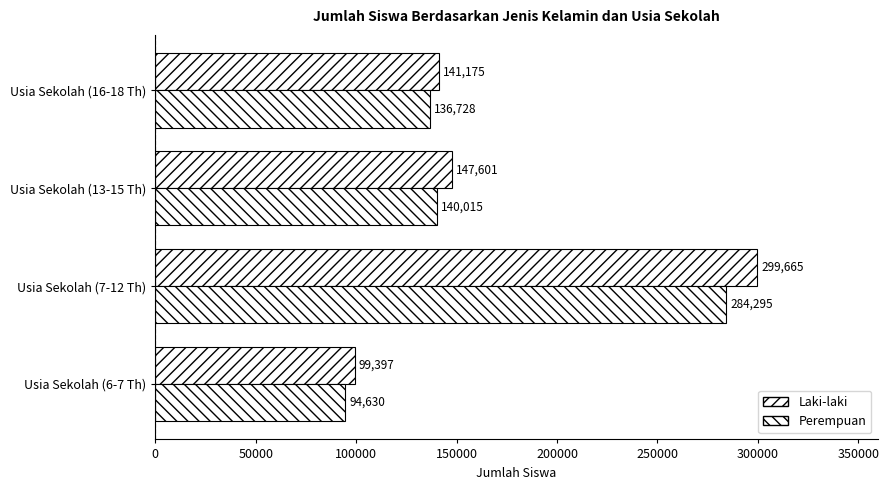

Which series has the widest spread of values?

Laki-laki